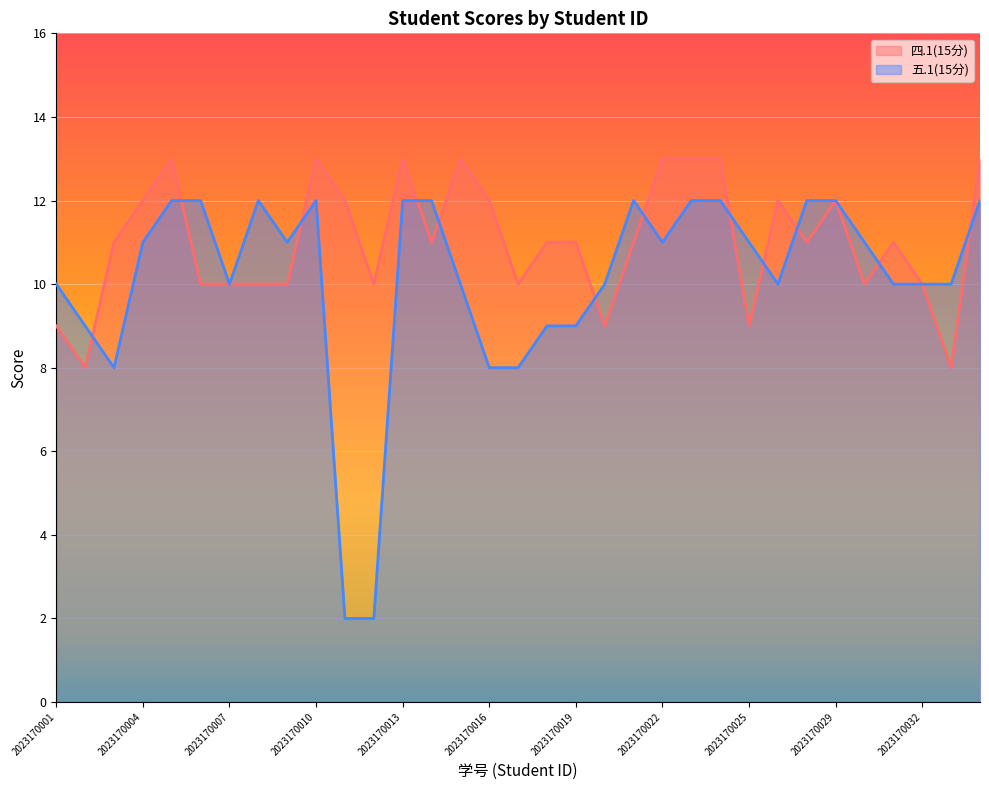

Does the chart display data point markers on the line(s)?

No